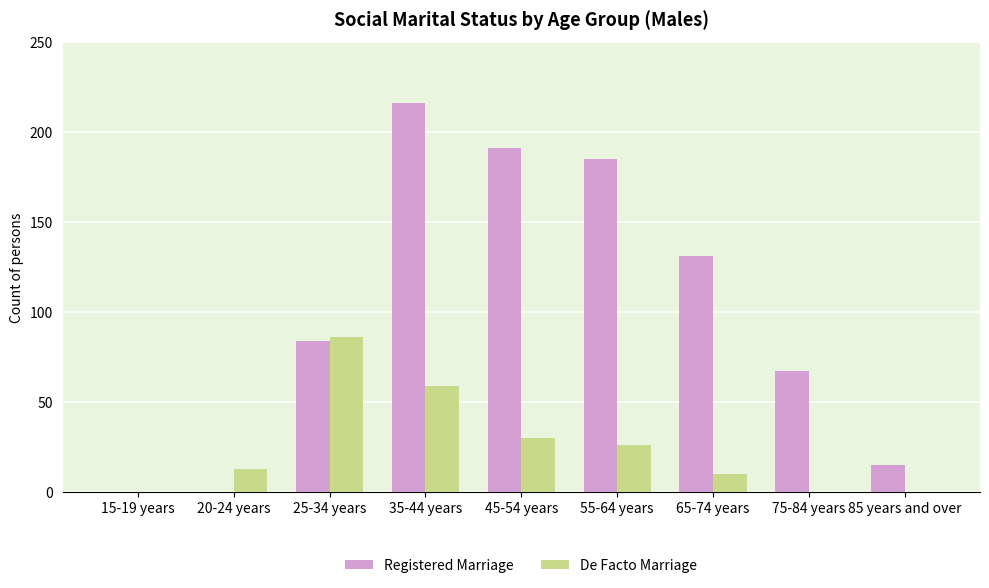

What are all the series names shown in the legend?

Registered Marriage, De Facto Marriage